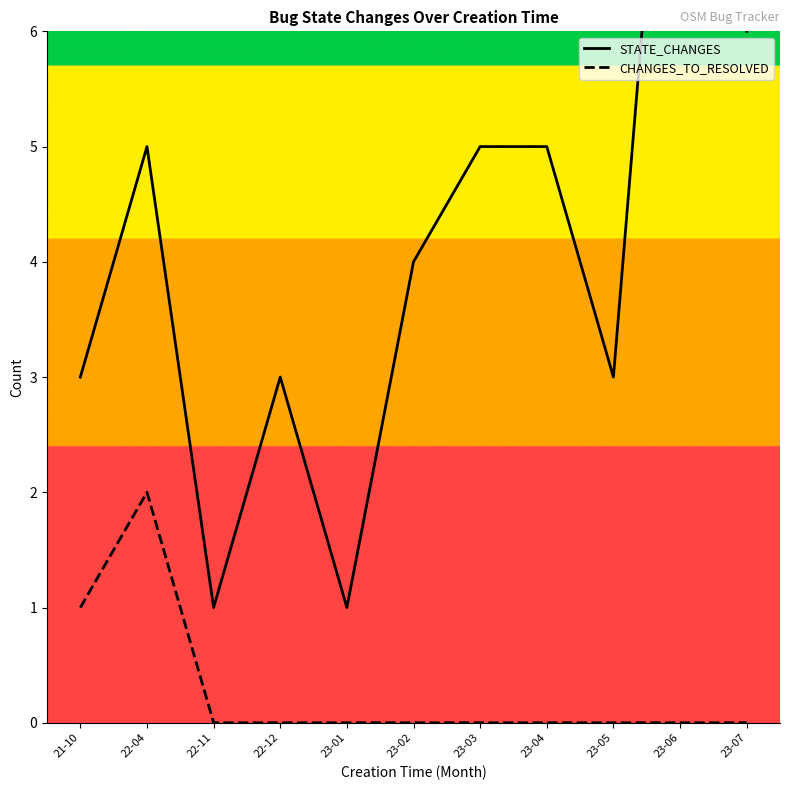

True or false: STATE_CHANGES and CHANGES_TO_RESOLVED cross at least once.

False